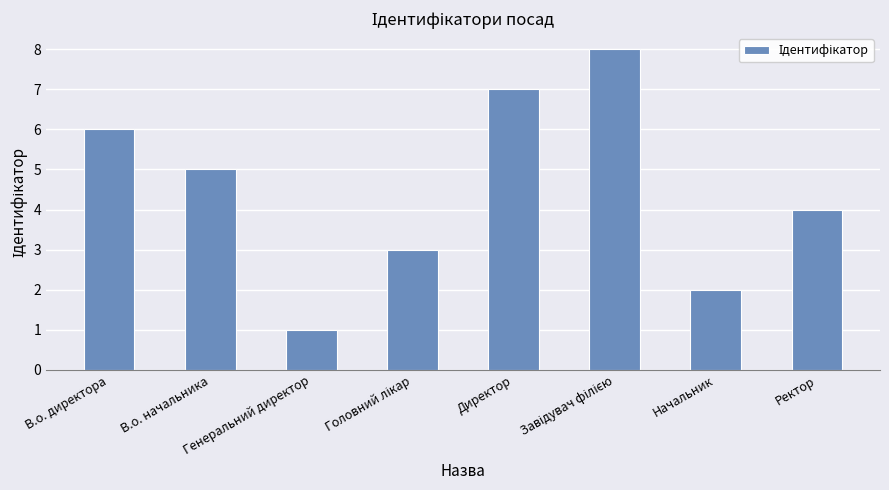

Approximately how many times larger is the value at В.о. директора compared to Генеральний директор?

6.0